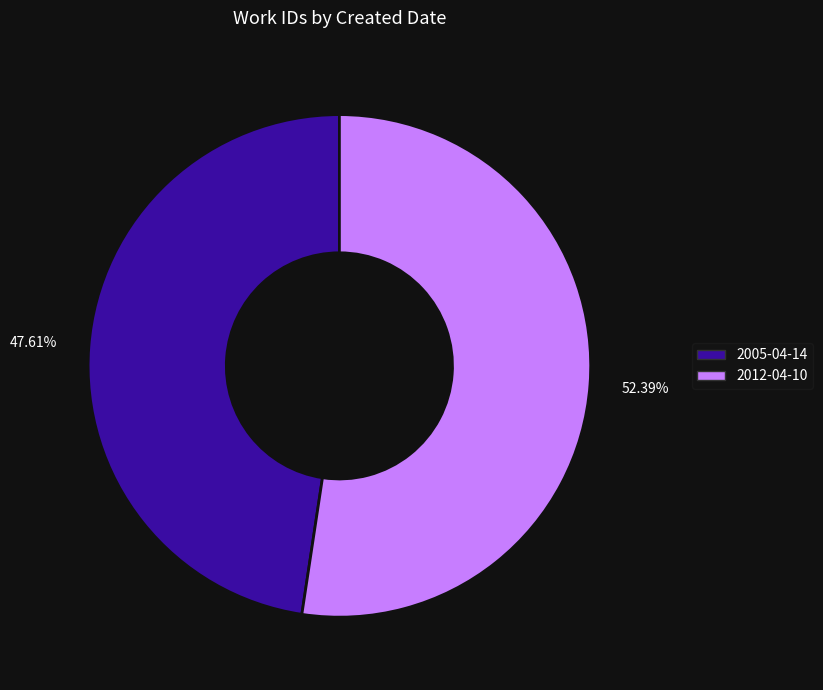

What is the majority slice?

2012-04-10